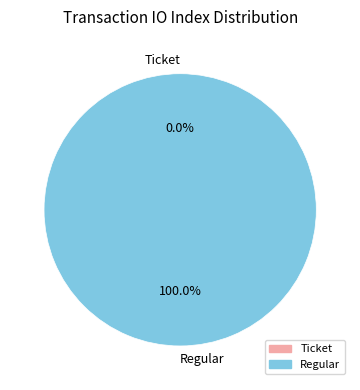

What percentage is NOT represented by Ticket?

100.0%